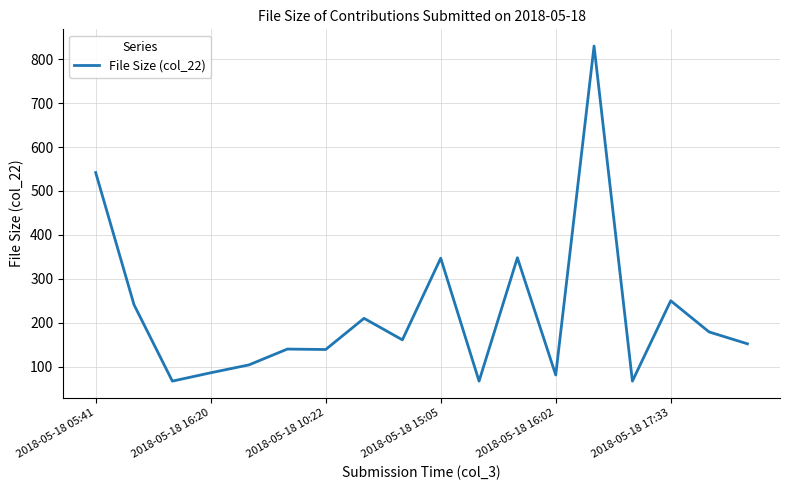

How many lines are shown in the chart?

1